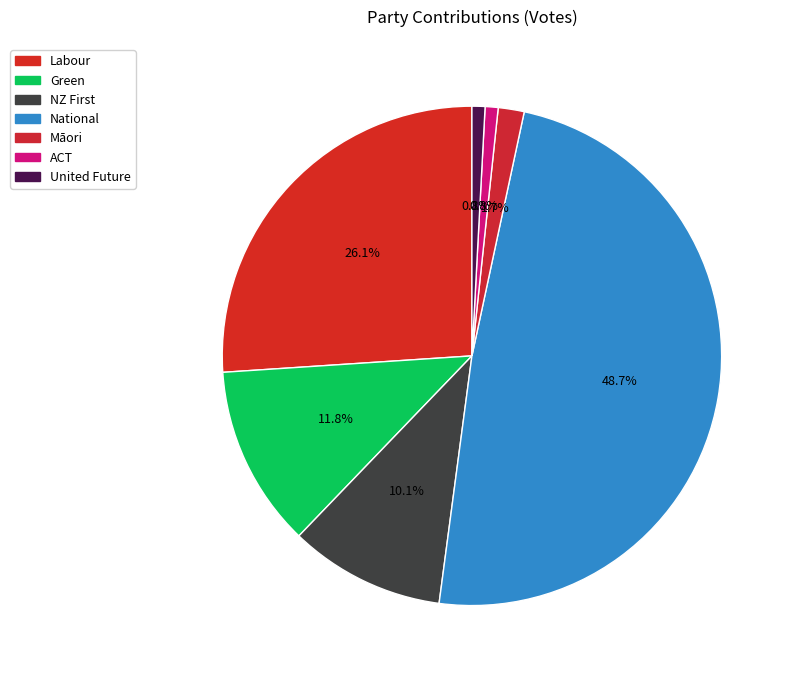

How much of the chart is everything except United Future?

99.2%